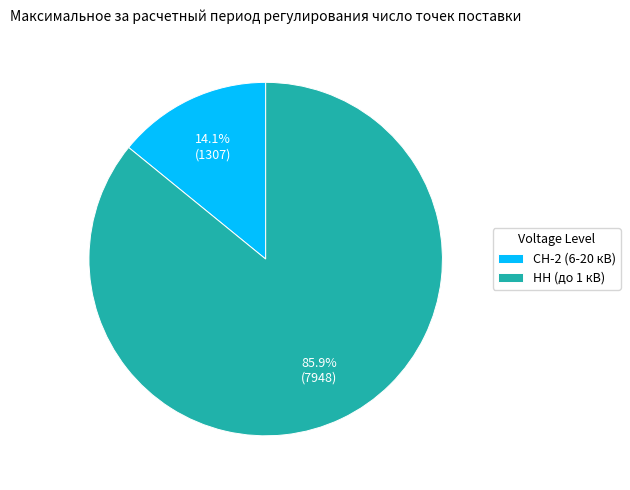

Which slice is the largest?

НН (до 1 кВ)